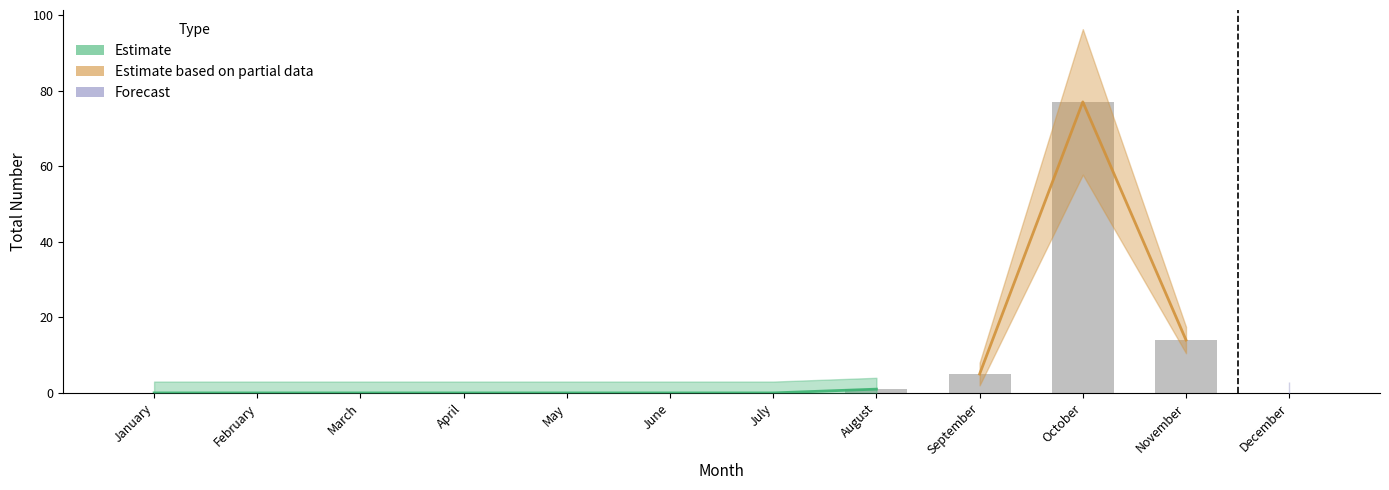

Reading right to left, what are all the values shown in this chart?

0	14	77	5	1	0	0	0	0	0	0	0